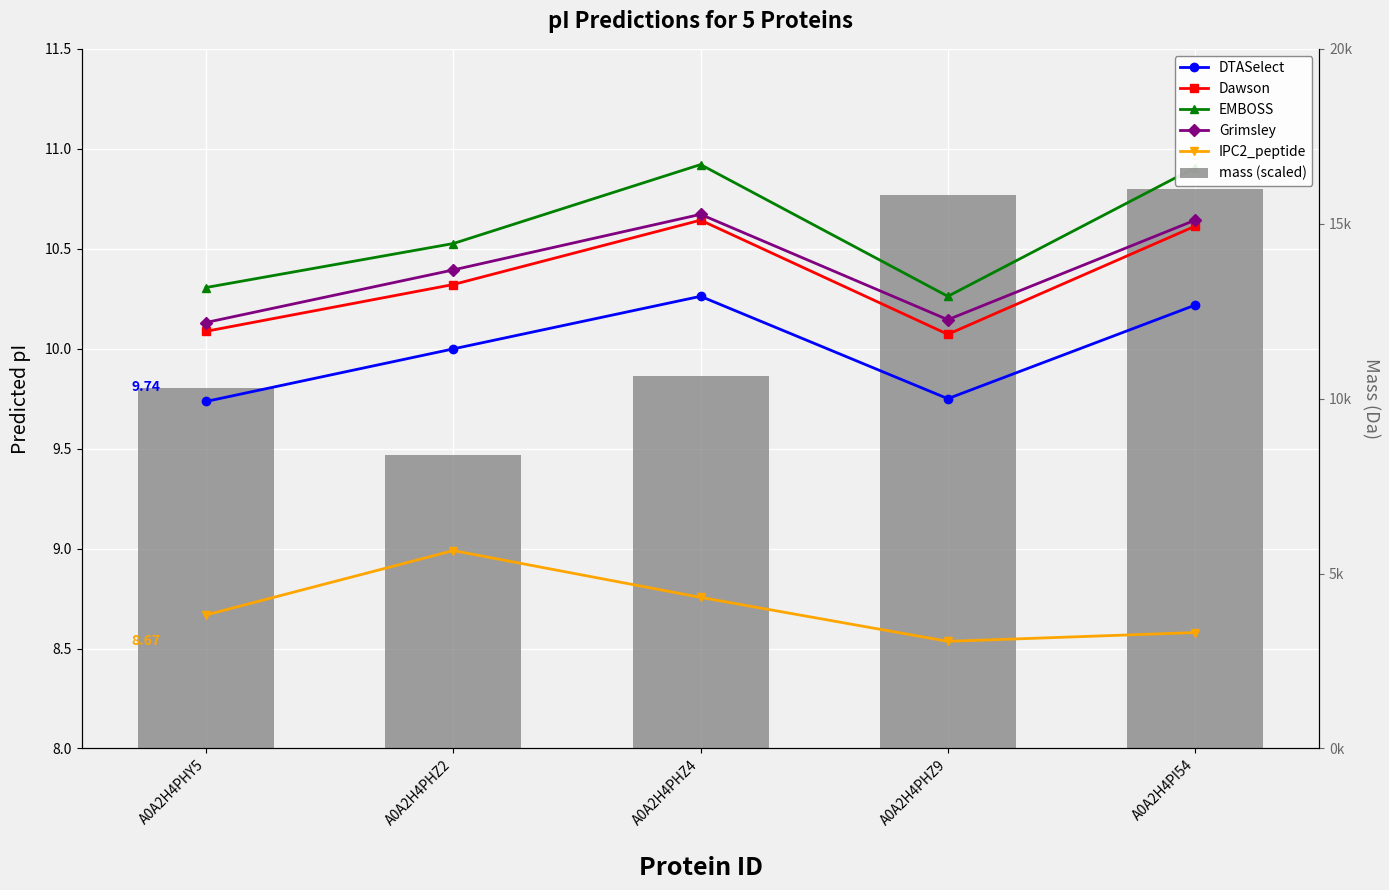

At which category does the chart reach its peak across all series?

A0A2H4PHZ4